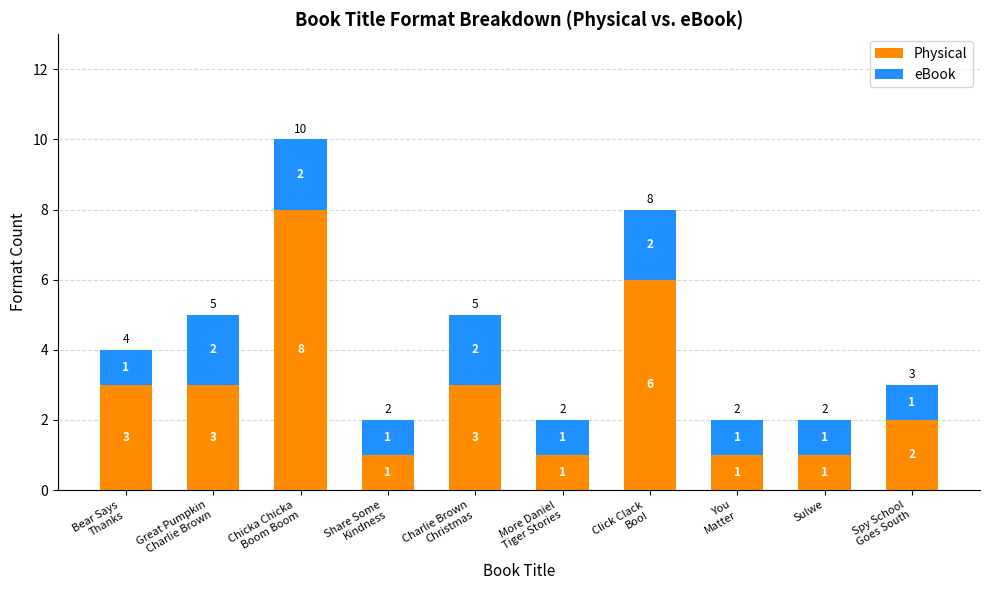

What is the difference between the maximum and second lowest values in the Physical series?

7